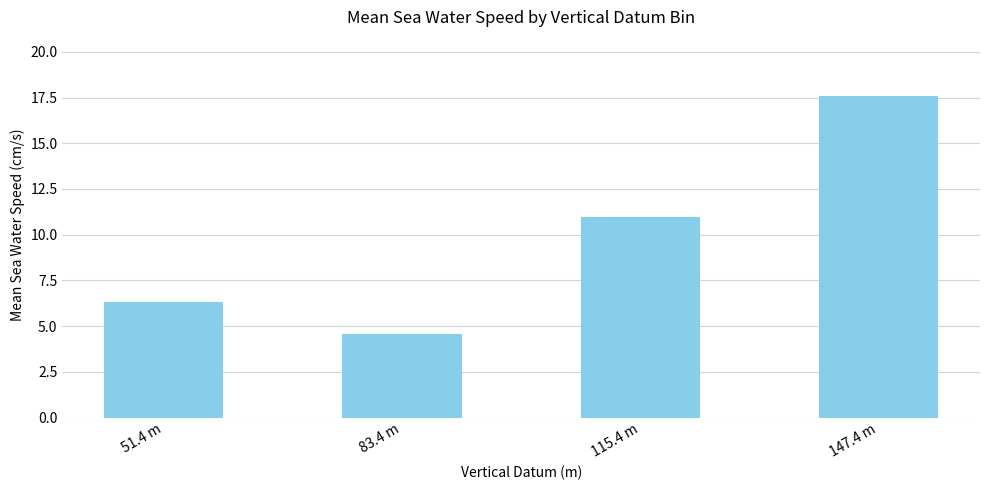

How many data points are less than 10?

2